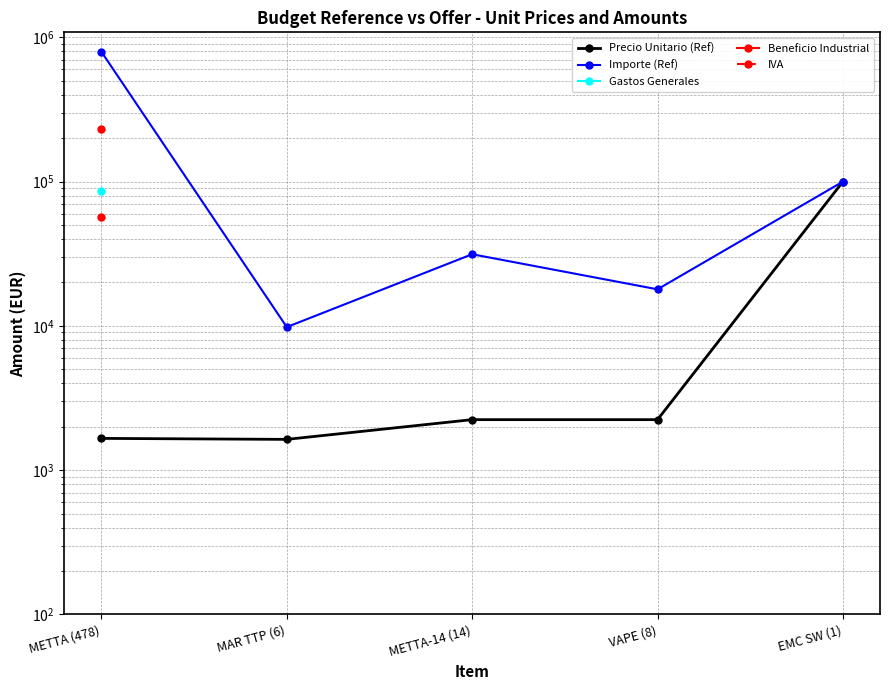

Rank the series by their maximum value, from lowest to highest.

Beneficio Industrial, Gastos Generales, Precio Unitario (Ref), IVA, Importe (Ref)